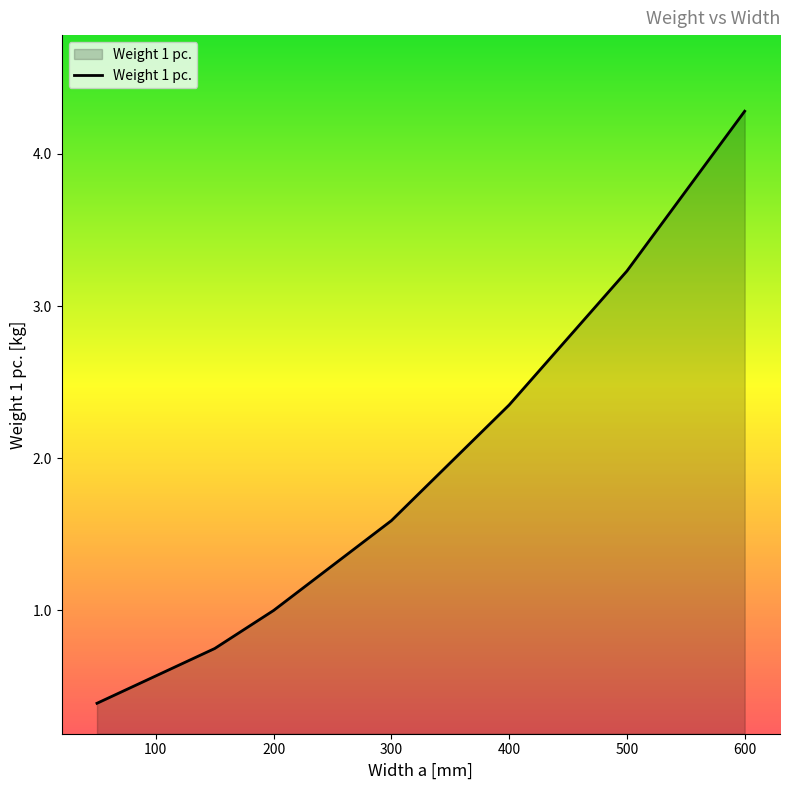

What is the difference between the second highest and second lowest values?

2.7